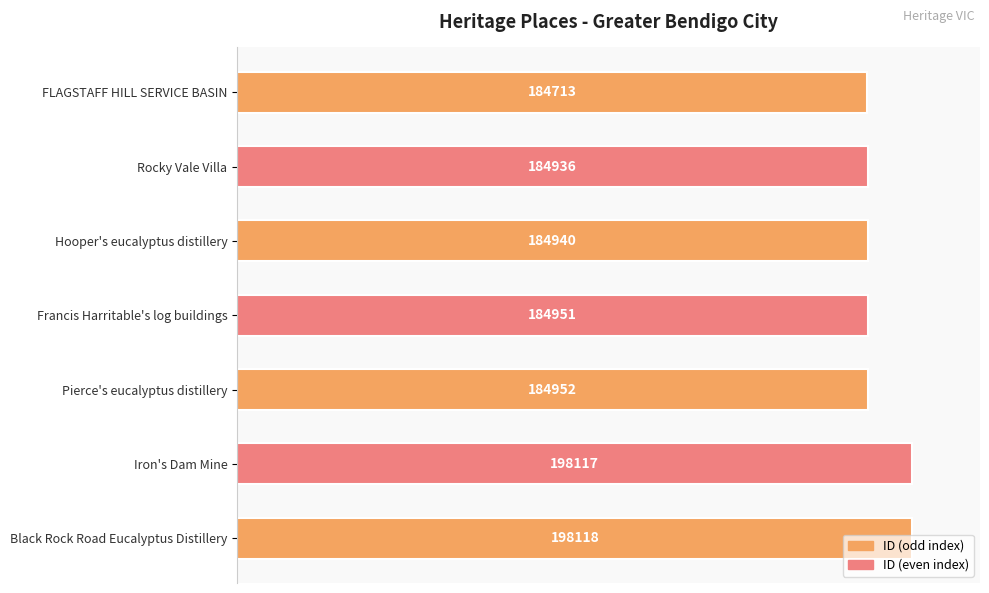

How many bars are there in total?

7